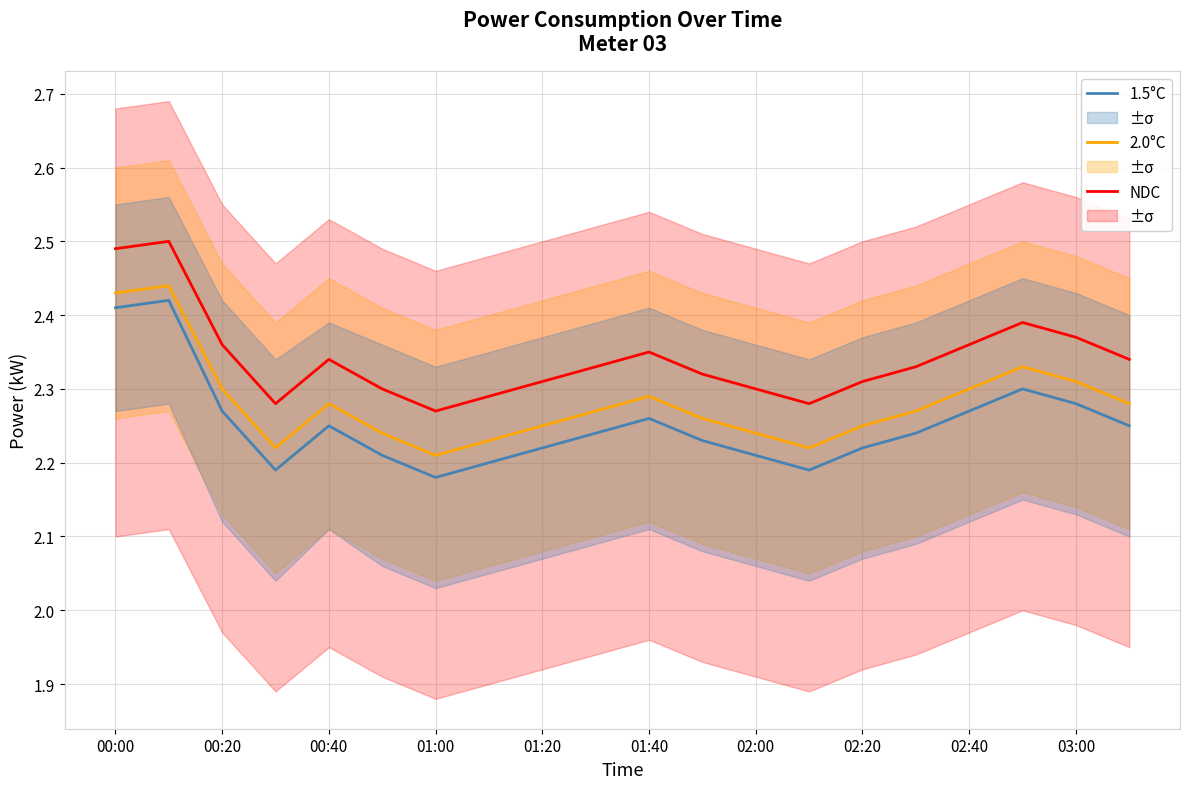

True or false: NDC and 2.0°C intersect in this chart.

False